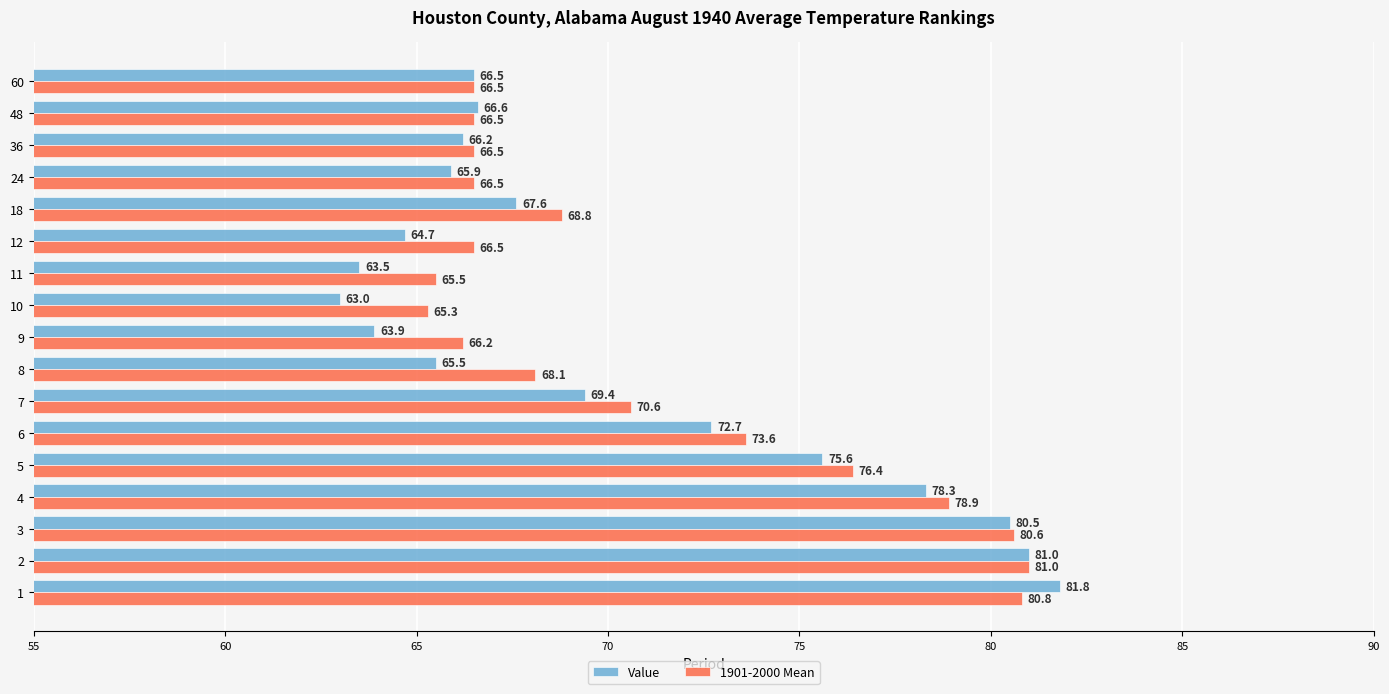

At which label is 1901-2000 Mean closest to 73?

6